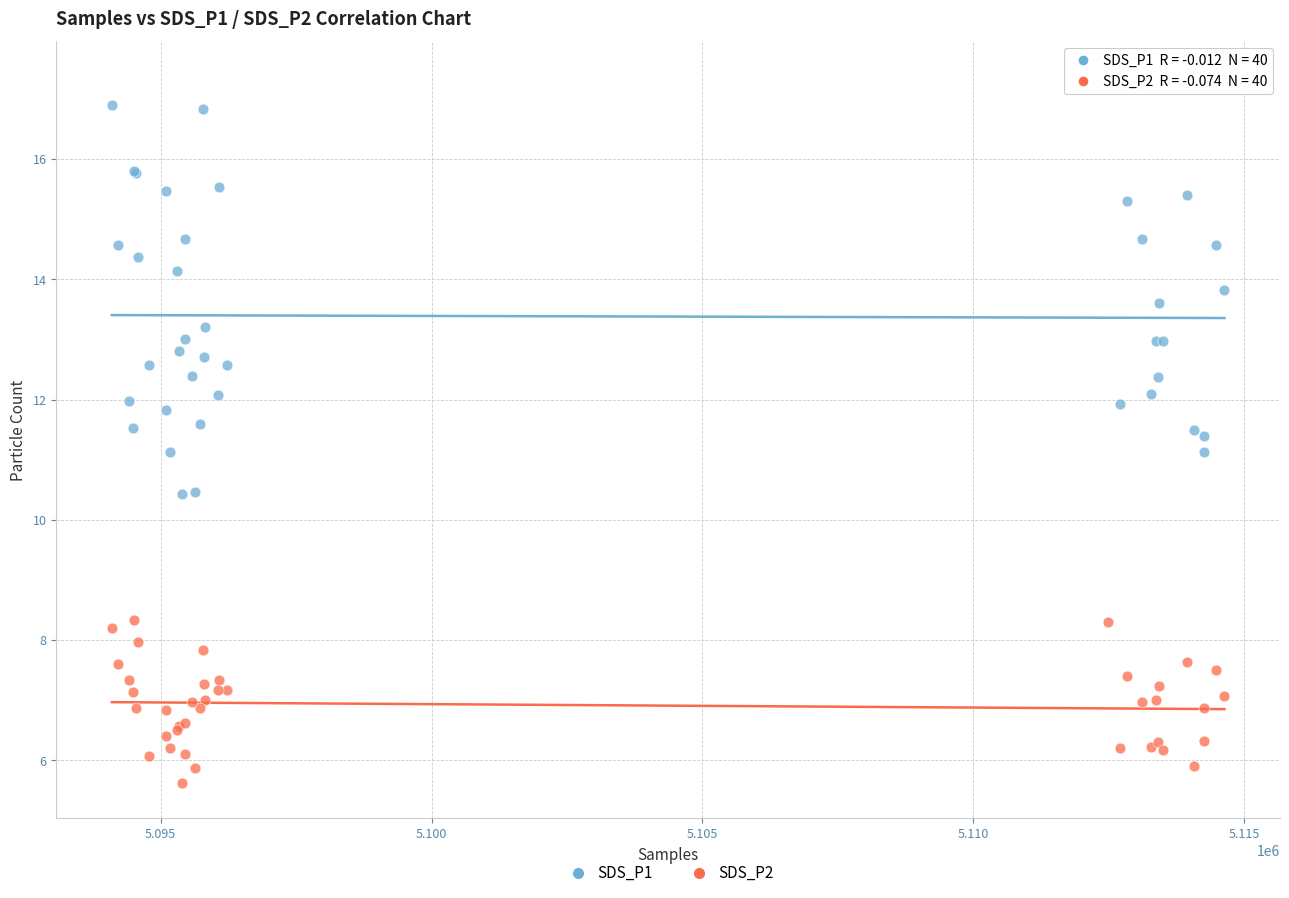

What is the X range (max minus min) for the scatter plot?

20539.0